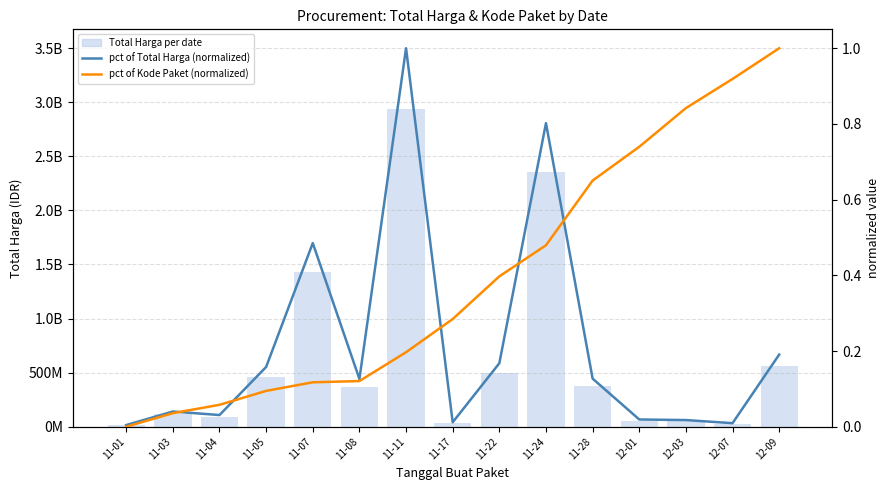

At which category is the sum across all series the highest?

11-11